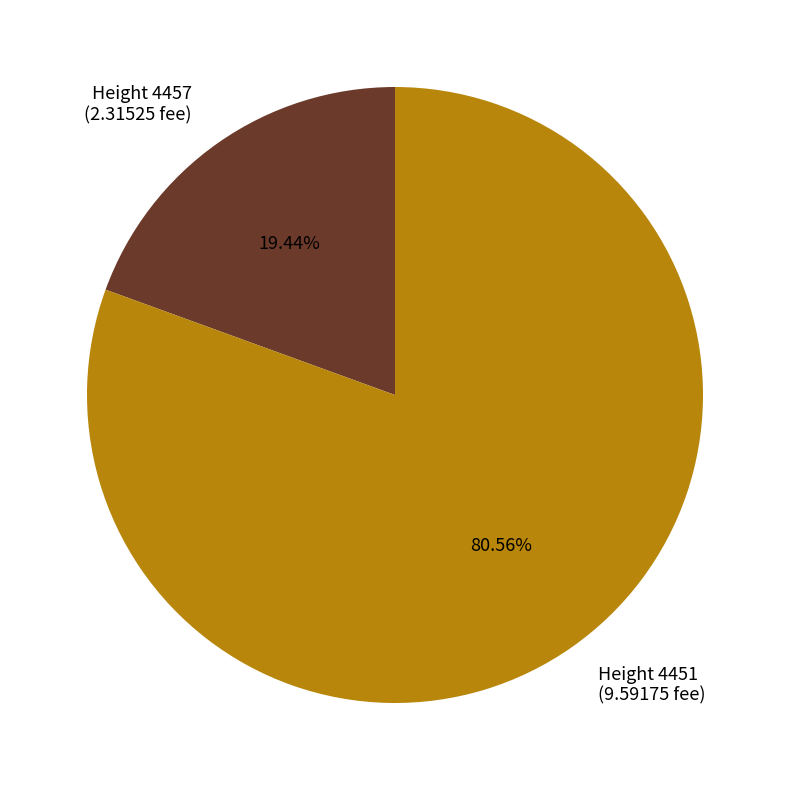

Is there a majority slice in this chart?

Yes